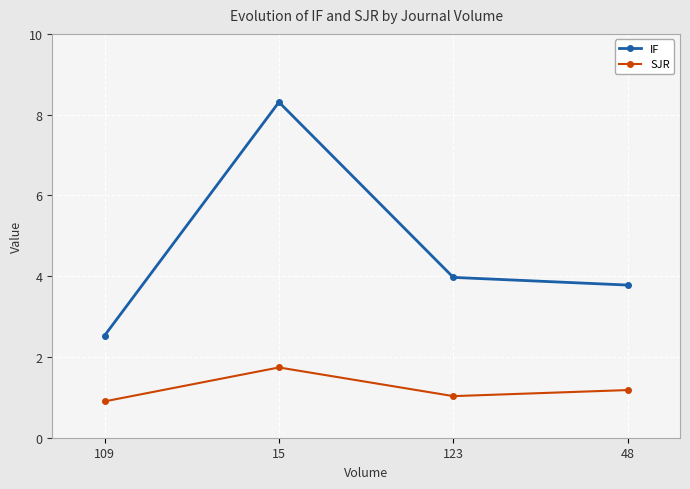

At which label does SJR first exceed 1?

15